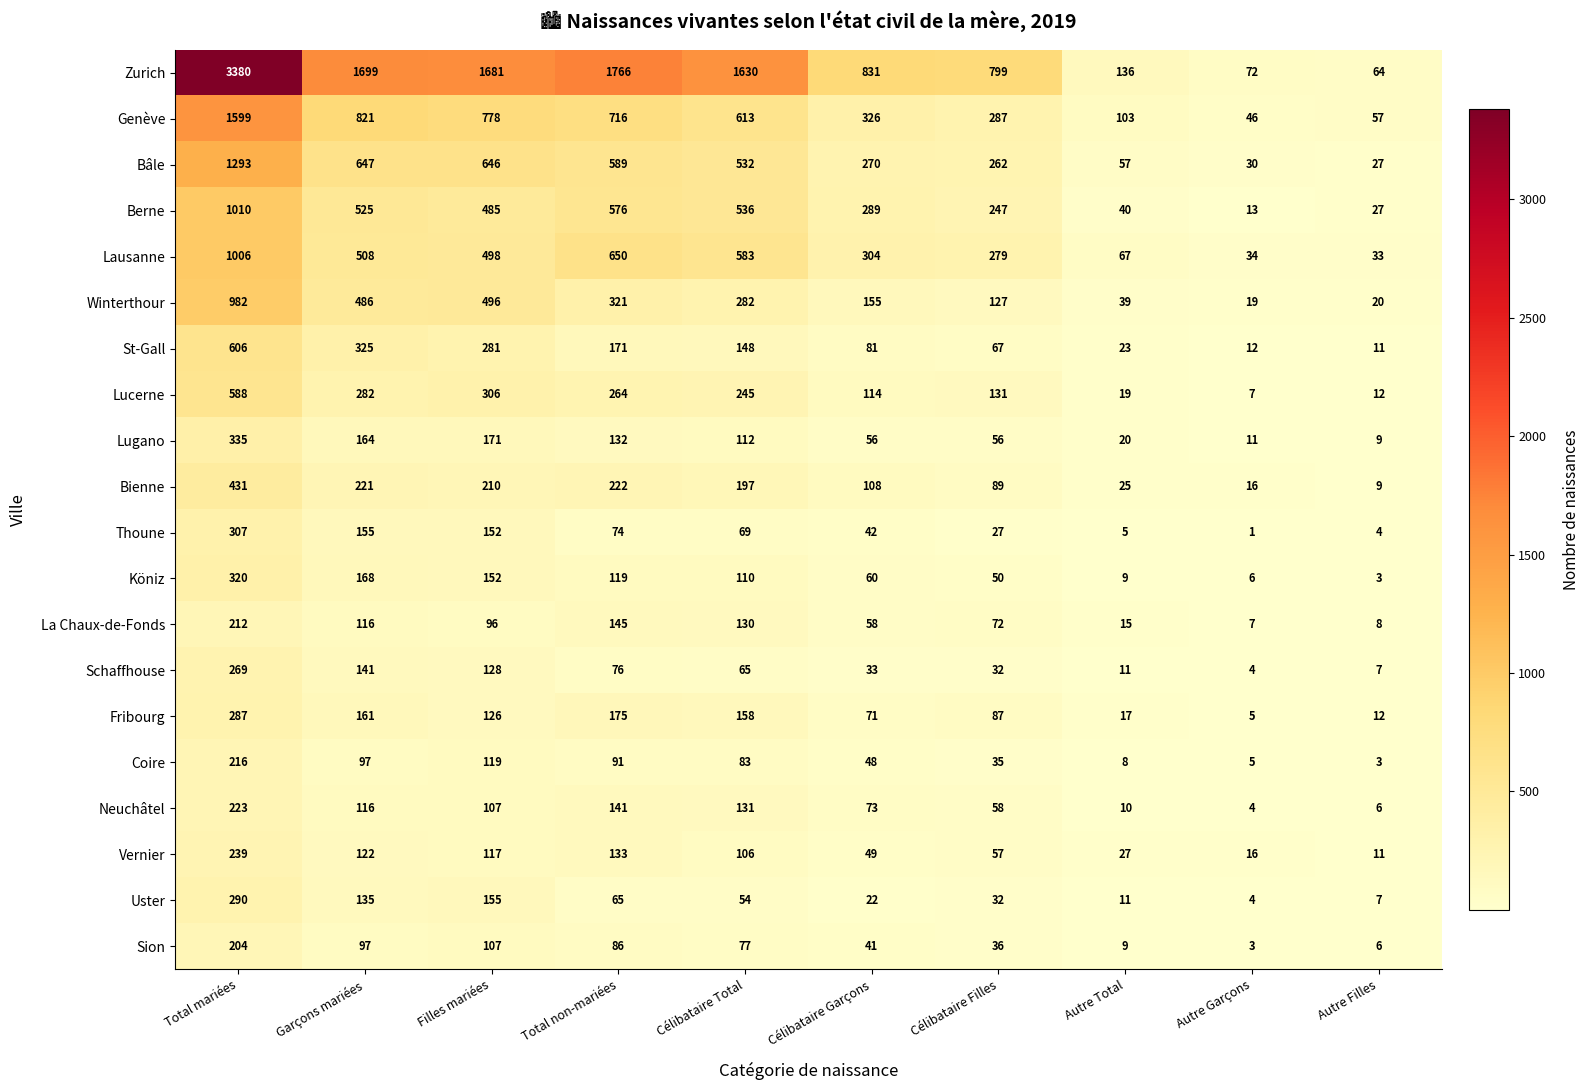

How many data points in La Chaux-de-Fonds are less than 96?

5